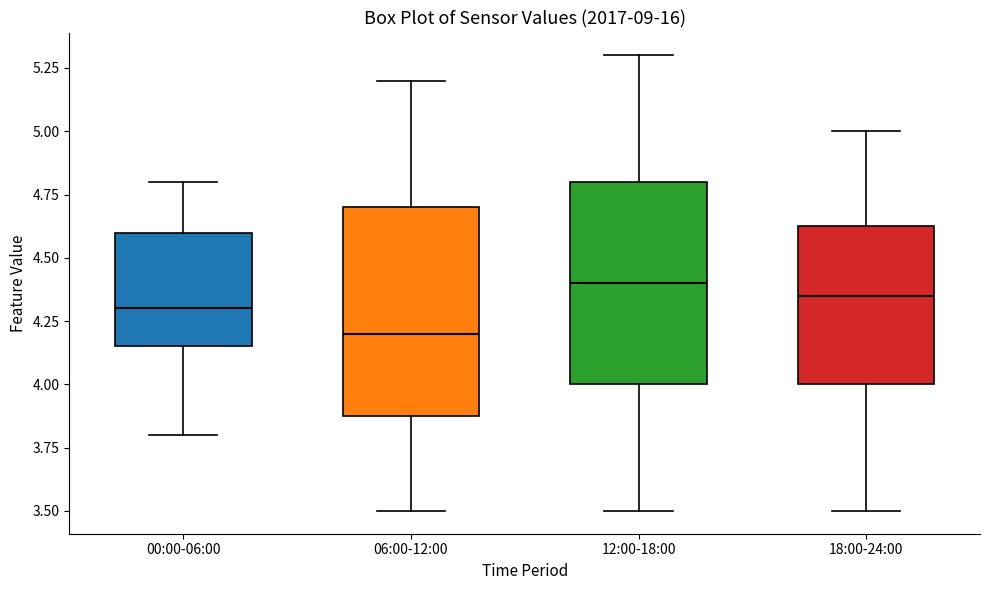

Reading left to right, read every box against the y-axis: the position of its median line, the range the box covers, and the ends of its whiskers. The values are not printed on the chart, so give them approximately, as read against the axis.

00:00-06:00: median 4.30, box 4.15 to 4.60, whiskers 3.80 to 4.80
06:00-12:00: median 4.20, box 3.90 to 4.70, whiskers 3.50 to 5.20
12:00-18:00: median 4.40, box 4.00 to 4.80, whiskers 3.50 to 5.30
18:00-24:00: median 4.35, box 4.00 to 4.65, whiskers 3.50 to 5.00